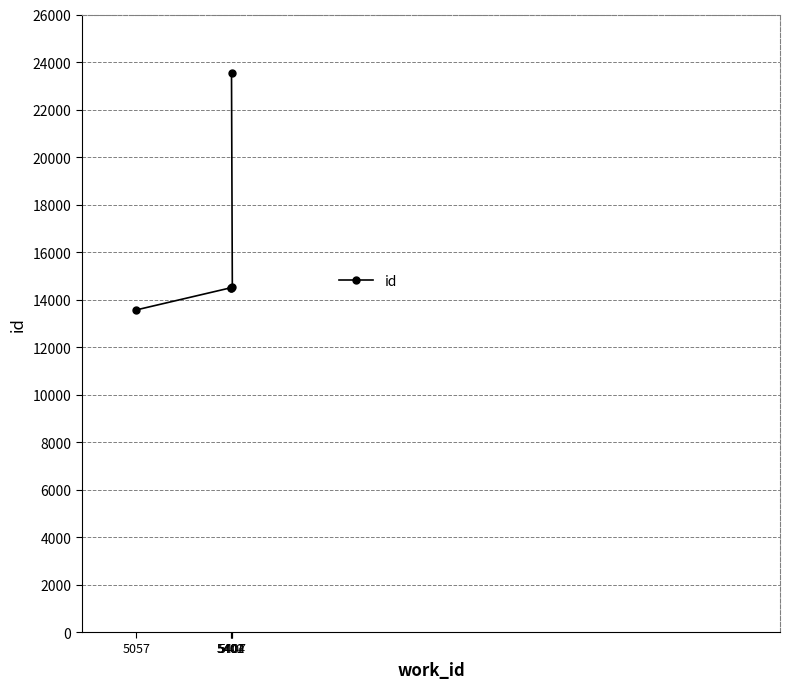

List the labels in order of value, largest first.

5404, 5407, 5402, 5401, 5057